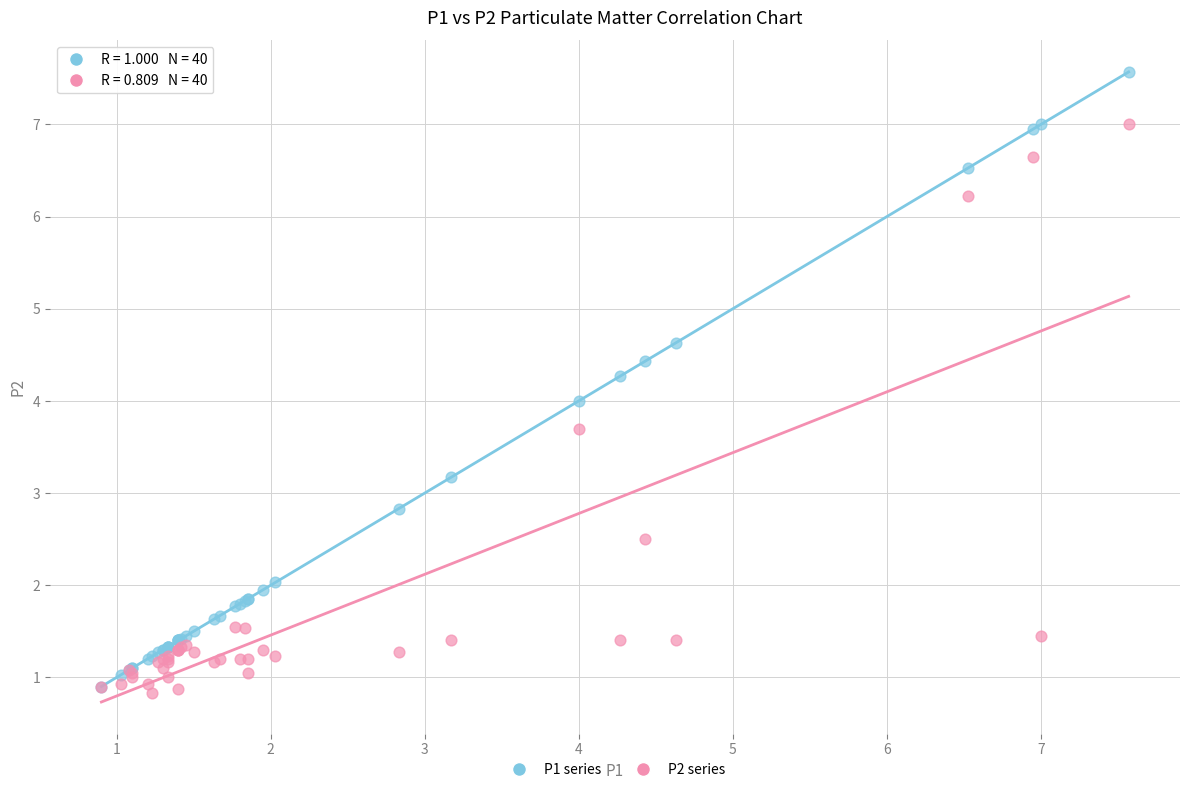

Which series reaches the minimum Y coordinate?

P2 series